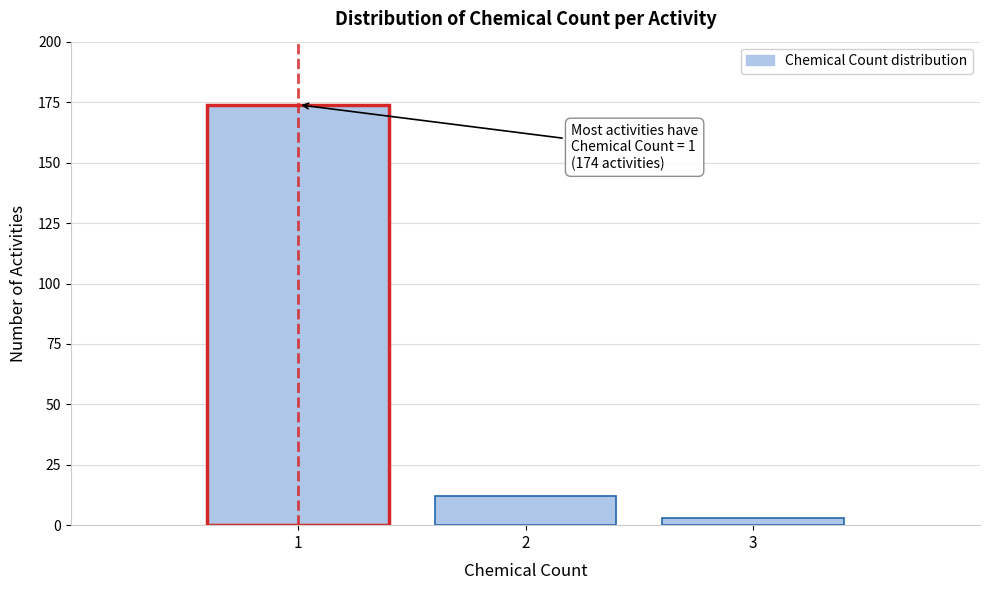

Reading left to right, what are all the values shown in this chart?

1=174	2=12	3=3